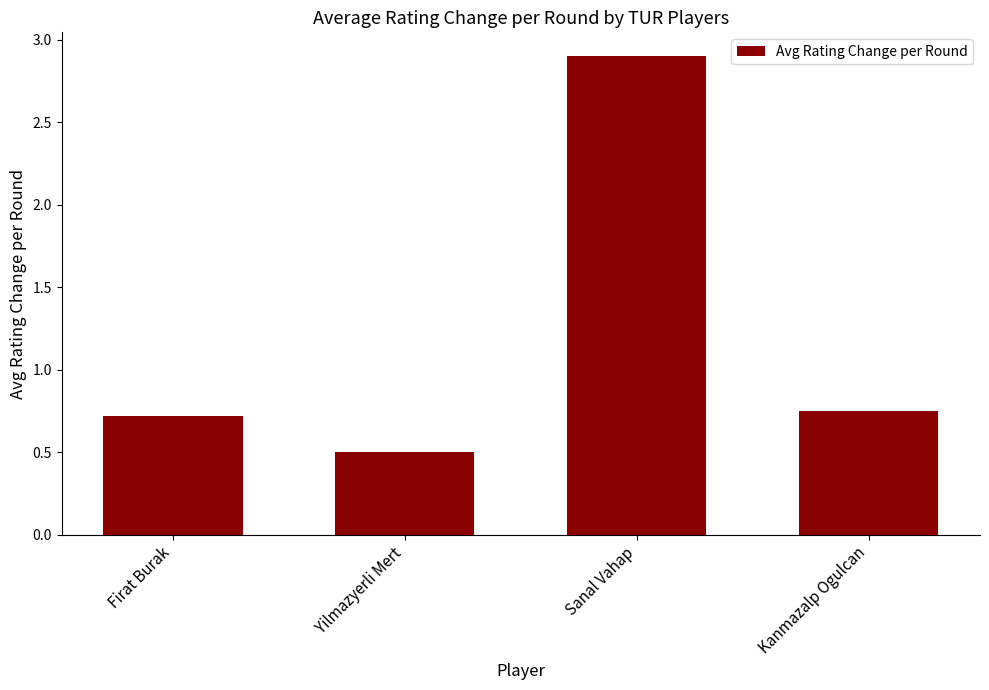

Between Sanal Vahap and Firat Burak, which is larger?

Sanal Vahap